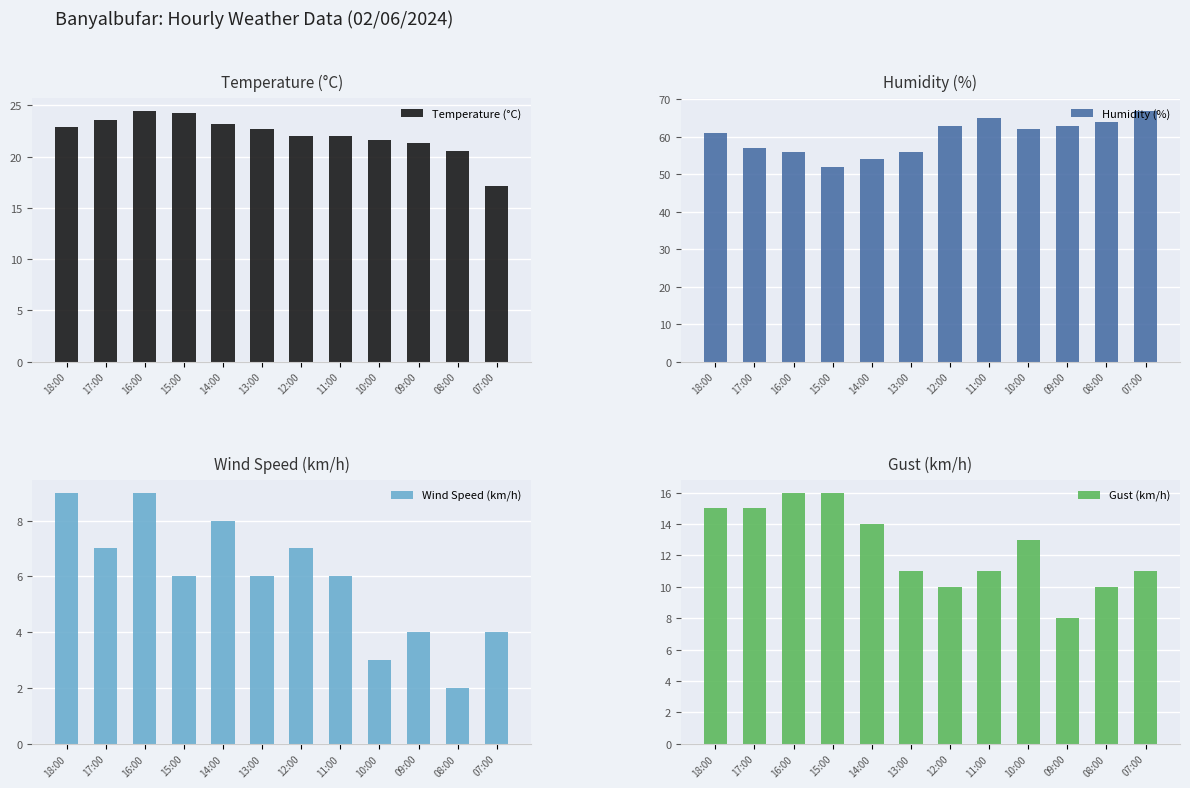

Rank the categories by Humidity (%) value from lowest to highest.

15:00, 14:00, 16:00, 13:00, 17:00, 18:00, 10:00, 12:00, 09:00, 08:00, 11:00, 07:00